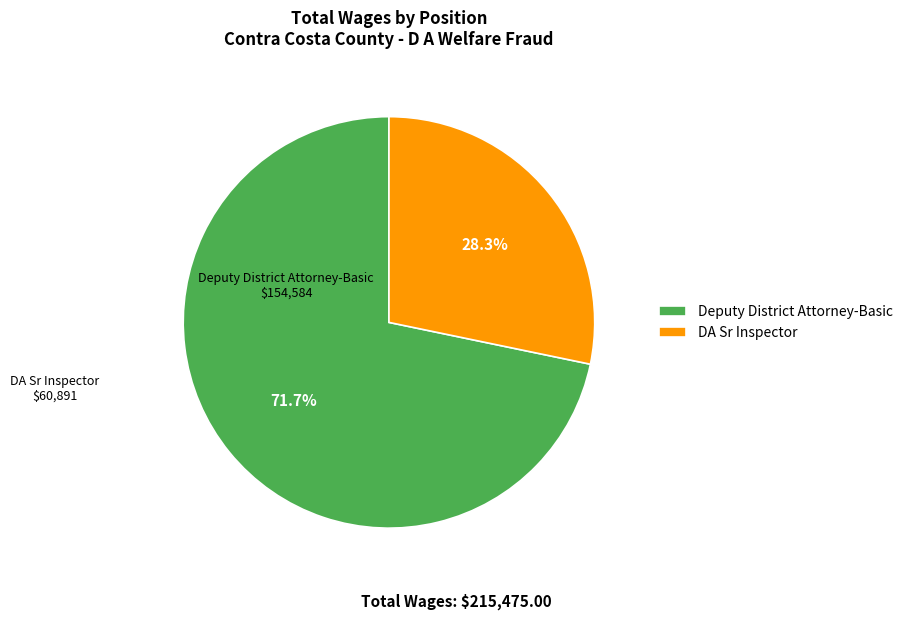

Is Deputy District Attorney-Basic the majority of the pie?

Yes